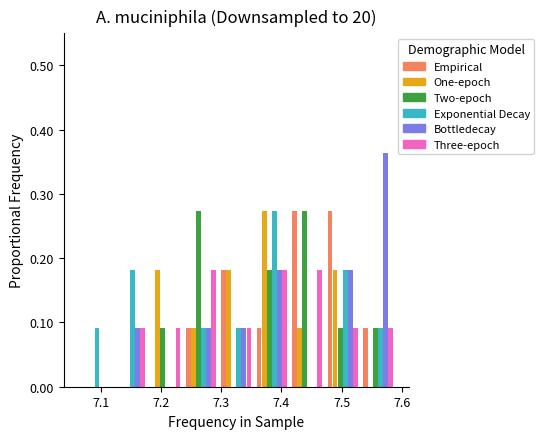

Reading left to right, list every range on the x-axis with the height of the bar of each series over it. Neither the bar edges nor the heights are printed on the chart, so give them approximately, as read against the axes.

7.06 to 7.12: Empirical=0	One-epoch=0	Two-epoch=0	Exponential Decay=0.09	Bottledecay=0	Three-epoch=0
7.12 to 7.18: Empirical=0	One-epoch=0	Two-epoch=0	Exponential Decay=0.18	Bottledecay=0.09	Three-epoch=0.09
7.18 to 7.24: Empirical=0	One-epoch=0.18	Two-epoch=0.09	Exponential Decay=0	Bottledecay=0	Three-epoch=0.09
7.24 to 7.30: Empirical=0.09	One-epoch=0.09	Two-epoch=0.27	Exponential Decay=0.09	Bottledecay=0.09	Three-epoch=0.18
7.30 to 7.35: Empirical=0.18	One-epoch=0.18	Two-epoch=0	Exponential Decay=0.09	Bottledecay=0.09	Three-epoch=0.09
7.35 to 7.41: Empirical=0.09	One-epoch=0.27	Two-epoch=0.18	Exponential Decay=0.27	Bottledecay=0.18	Three-epoch=0.18
7.41 to 7.47: Empirical=0.27	One-epoch=0.09	Two-epoch=0.27	Exponential Decay=0	Bottledecay=0	Three-epoch=0.18
7.47 to 7.53: Empirical=0.27	One-epoch=0.18	Two-epoch=0.09	Exponential Decay=0.18	Bottledecay=0.18	Three-epoch=0.09
7.53 to 7.59: Empirical=0.09	One-epoch=0	Two-epoch=0.09	Exponential Decay=0.09	Bottledecay=0.36	Three-epoch=0.09